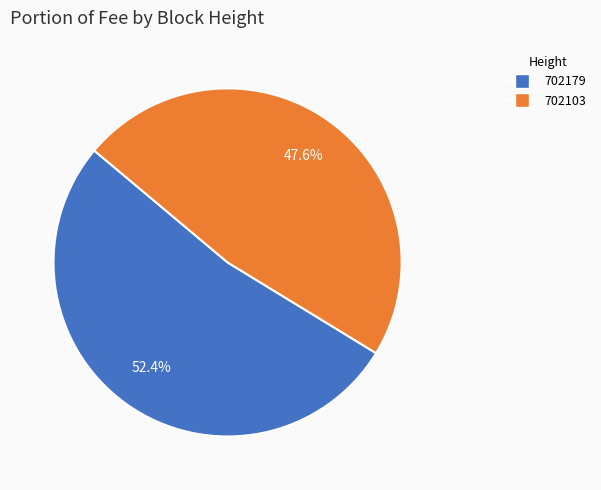

Rank the categories by value from highest to lowest.

702179, 702103